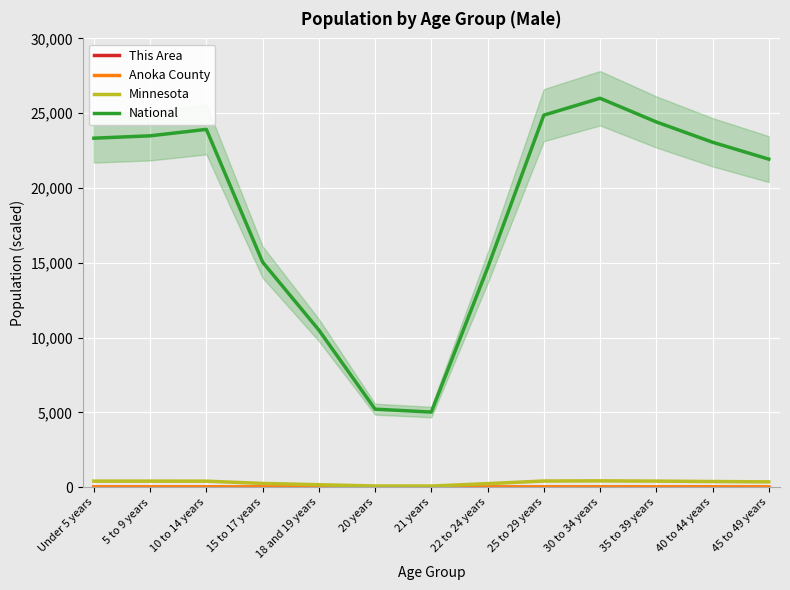

The value of Minnesota at 22 to 24 years is 342.2. True or false?

False